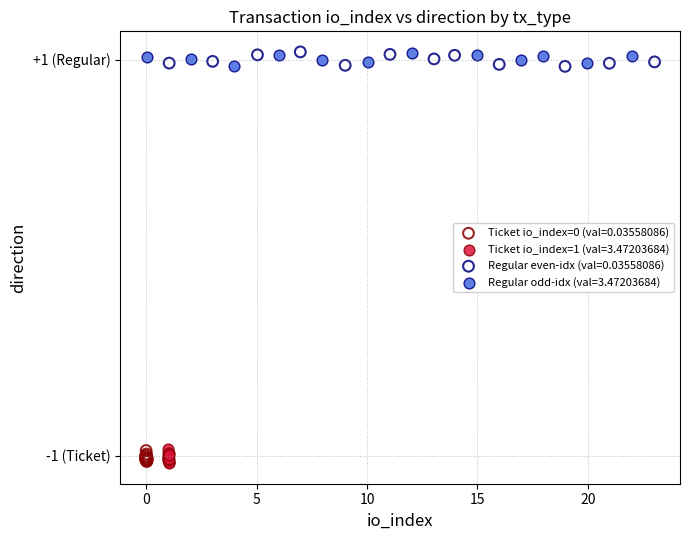

What are all the series names shown in the legend?

Ticket io_index=0 (val=0.03558086), Ticket io_index=1 (val=3.47203684), Regular even-idx (val=0.03558086), Regular odd-idx (val=3.47203684)